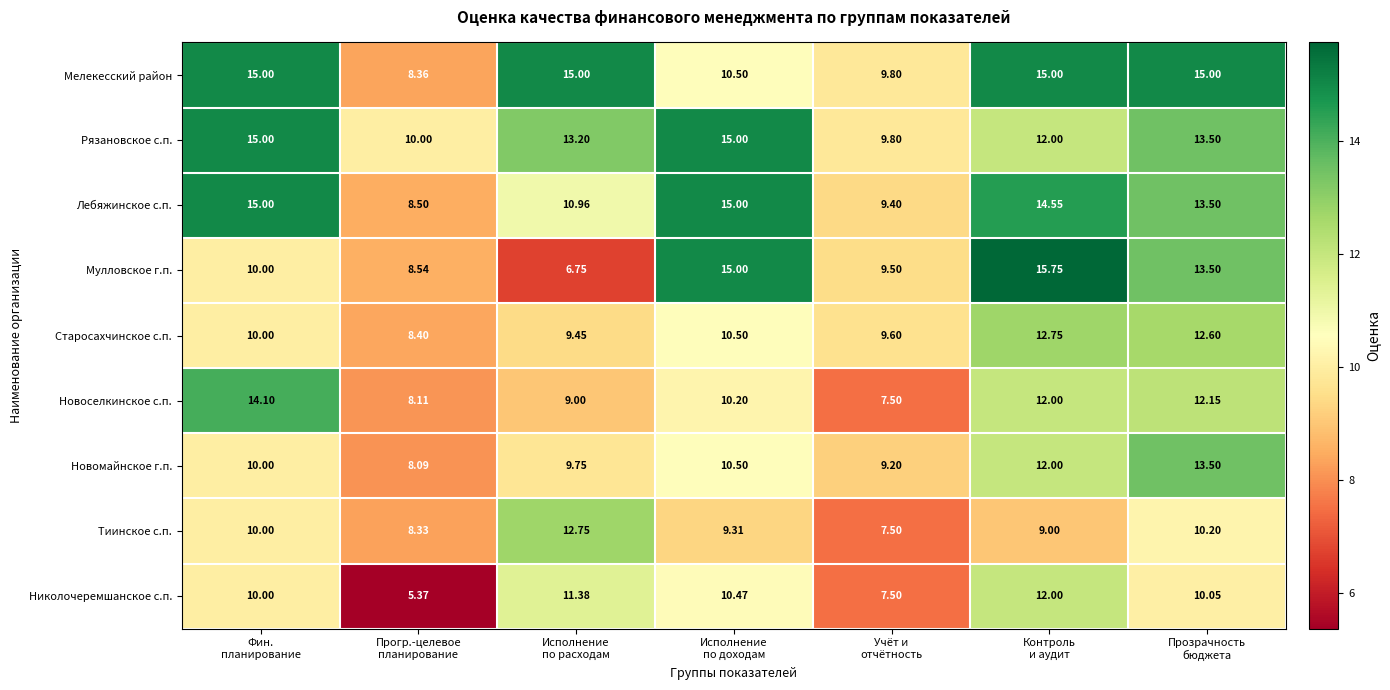

Which series has the largest range (max minus min)?

Мулловское г.п.